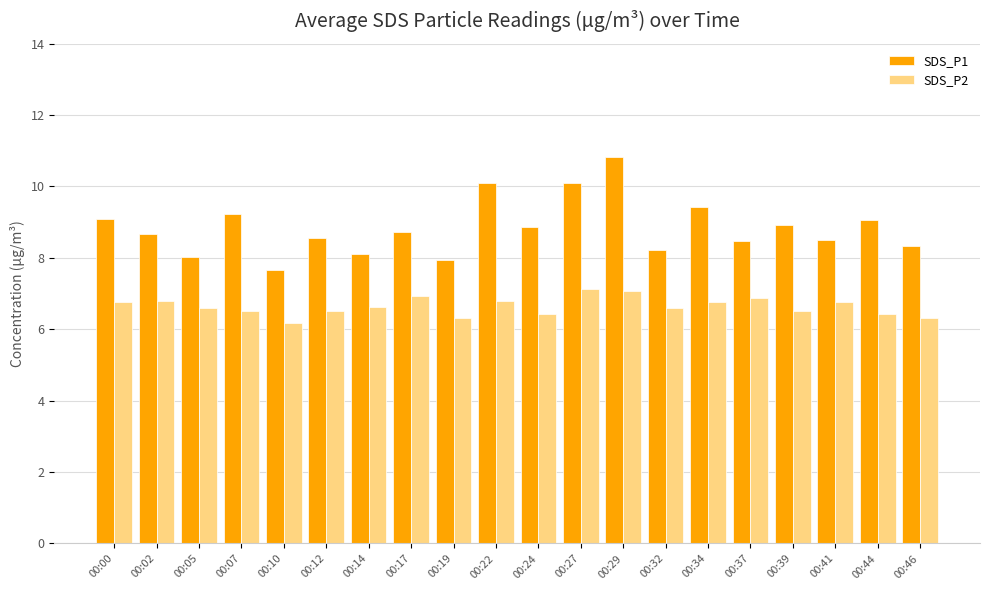

What is the lowest value of the SDS_P2 series?

6.2